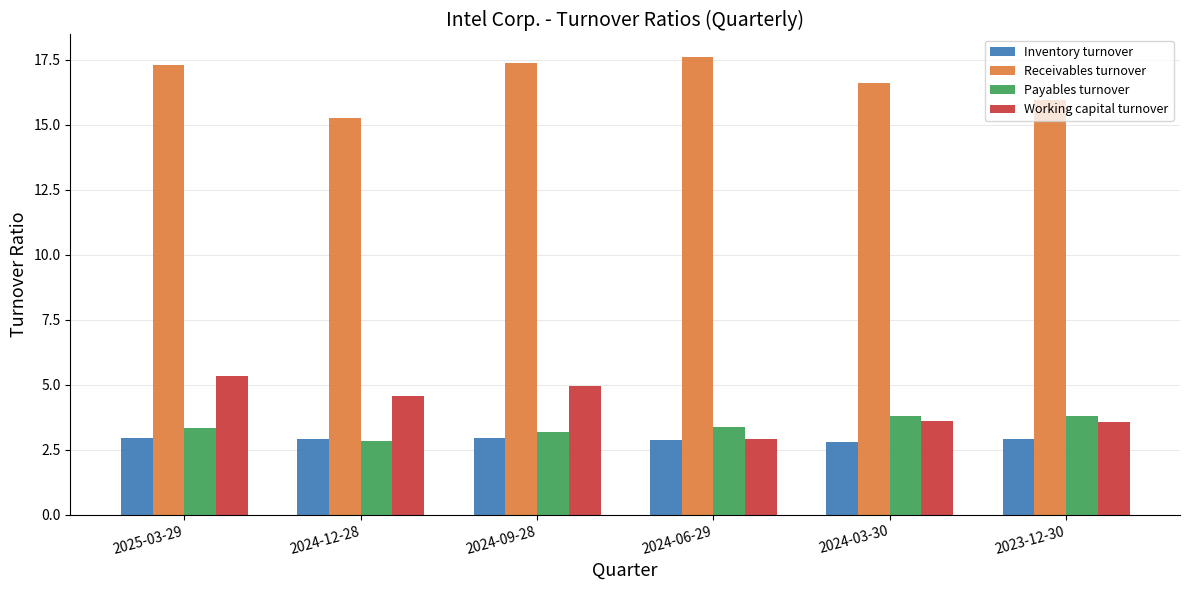

The Payables turnover series shows 3.8 at 2024-03-30. True or false?

True